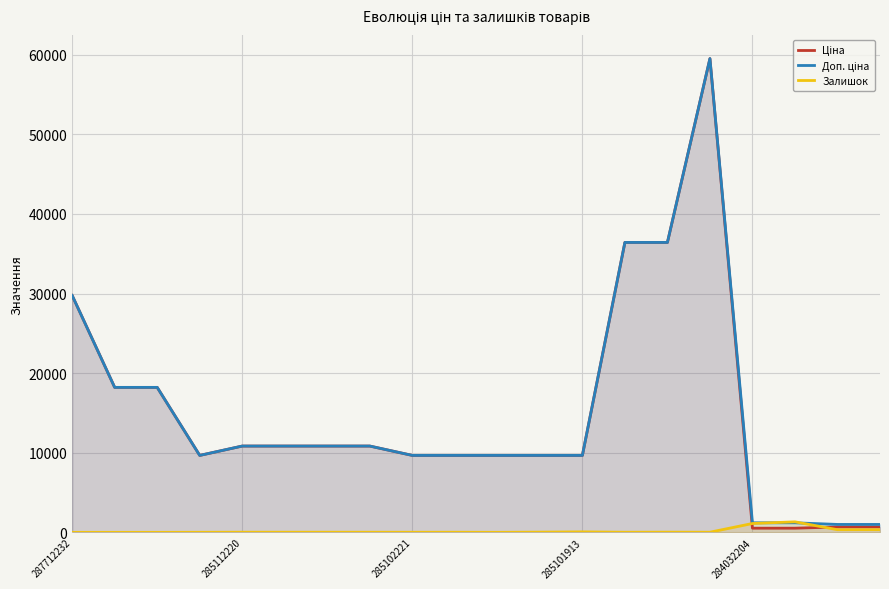

What is the label of the 2nd point from the right?

18